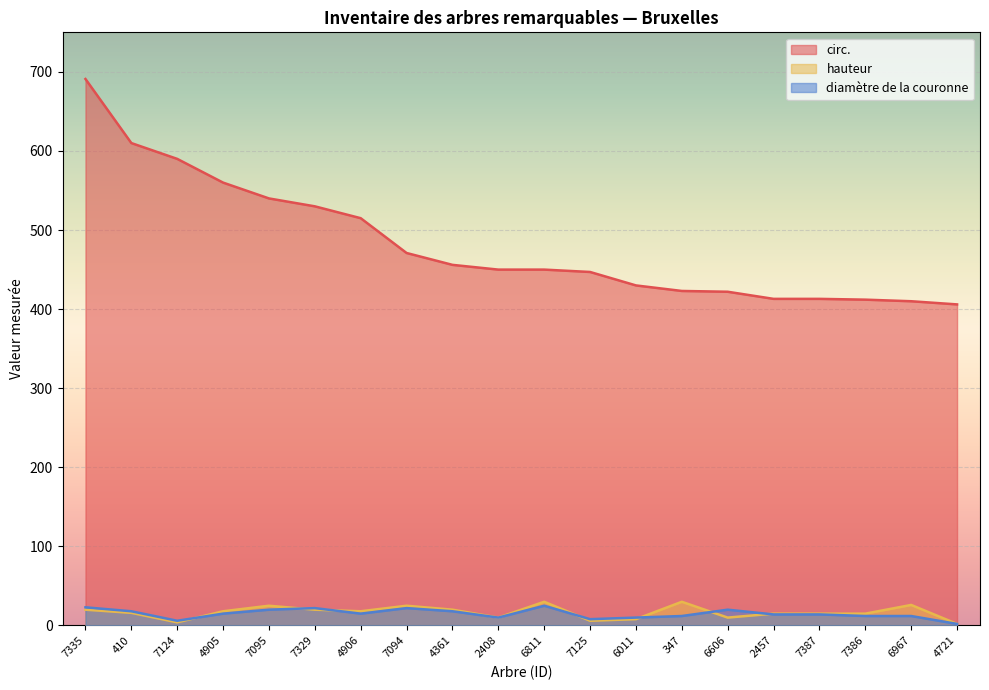

How many data points in circ. are above 450?

9